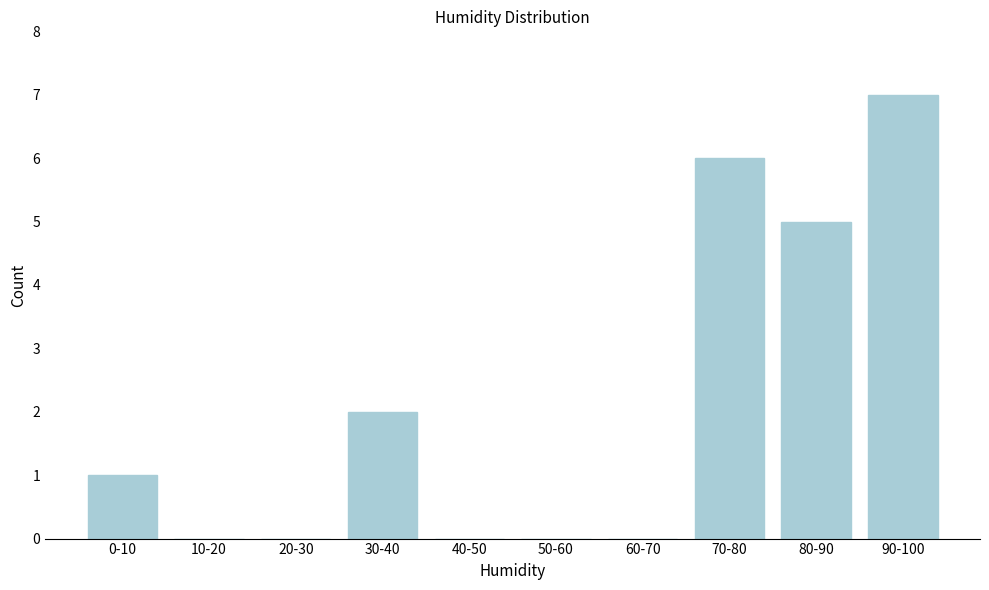

Reading left to right, extract all data points from this chart.

0-10=1	10-20=0	20-30=0	30-40=2	40-50=0	50-60=0	60-70=0	70-80=6	80-90=5	90-100=7